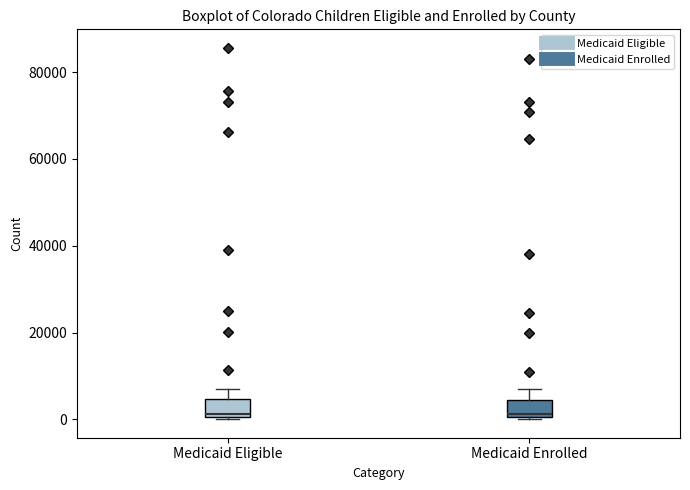

Reading left to right, transcribe this box plot: for each box, give where its median line is, the range the box spans, and where its two whiskers end, as read against the y-axis. The values are not printed on the chart, so give them approximately, as read against the axis.

Medicaid Eligible: median 2000, box 0 to 4000, whiskers 0 to 8000
Medicaid Enrolled: median 2000, box 0 to 4000, whiskers 0 to 8000